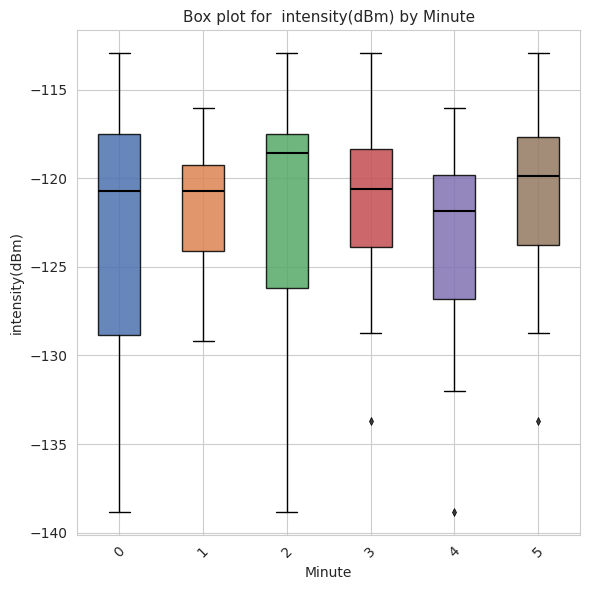

Reading left to right, read every box against the y-axis: the position of its median line, the range the box covers, and the ends of its whiskers. The values are not printed on the chart, so give them approximately, as read against the axis.

0: median -120.5, box -129.0 to -117.5, whiskers -139.0 to -113.0
1: median -120.5, box -124.0 to -119.5, whiskers -129.0 to -116.0
2: median -118.5, box -126.0 to -117.5, whiskers -139.0 to -113.0
3: median -120.5, box -124.0 to -118.5, whiskers -128.5 to -113.0
4: median -122.0, box -127.0 to -120.0, whiskers -132.0 to -116.0
5: median -120.0, box -124.0 to -117.5, whiskers -128.5 to -113.0